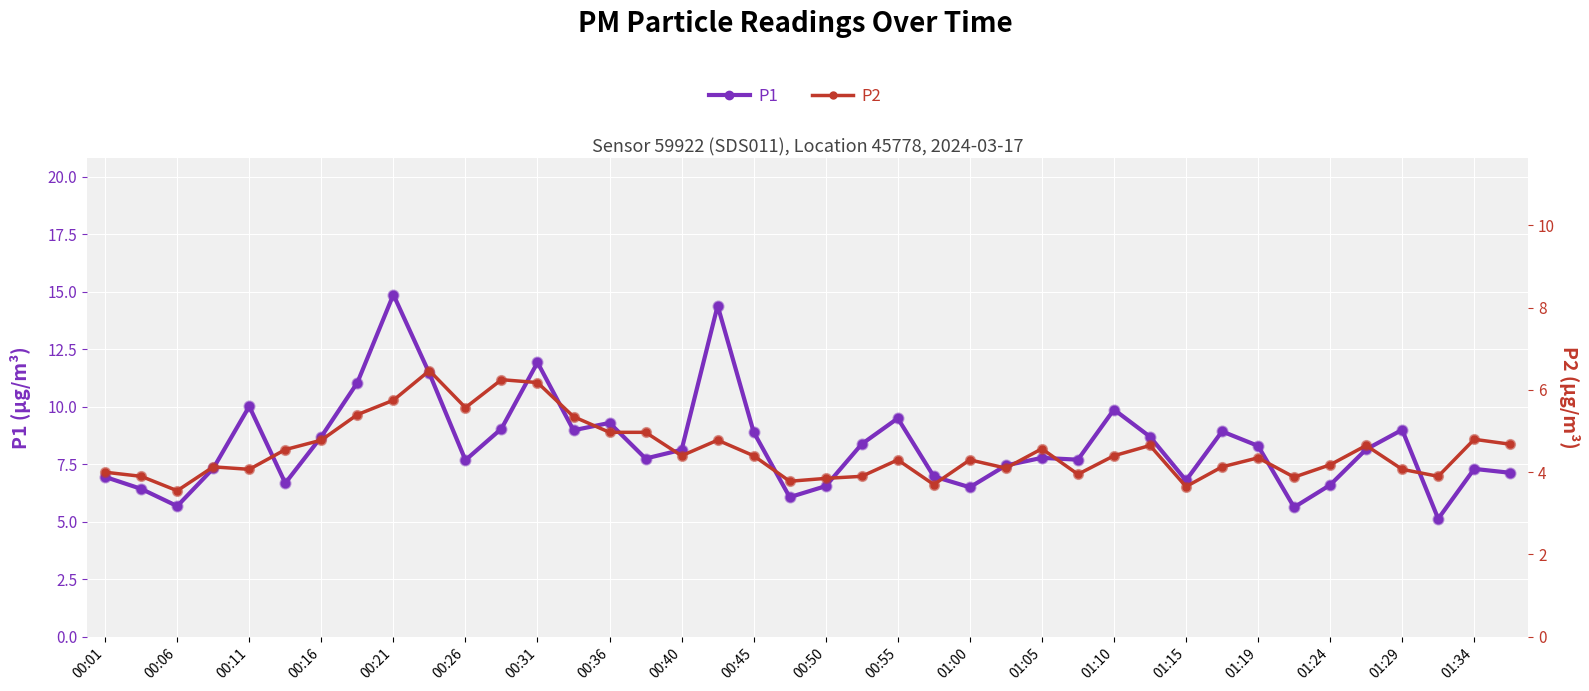

Which series contains the lowest Y value?

P2